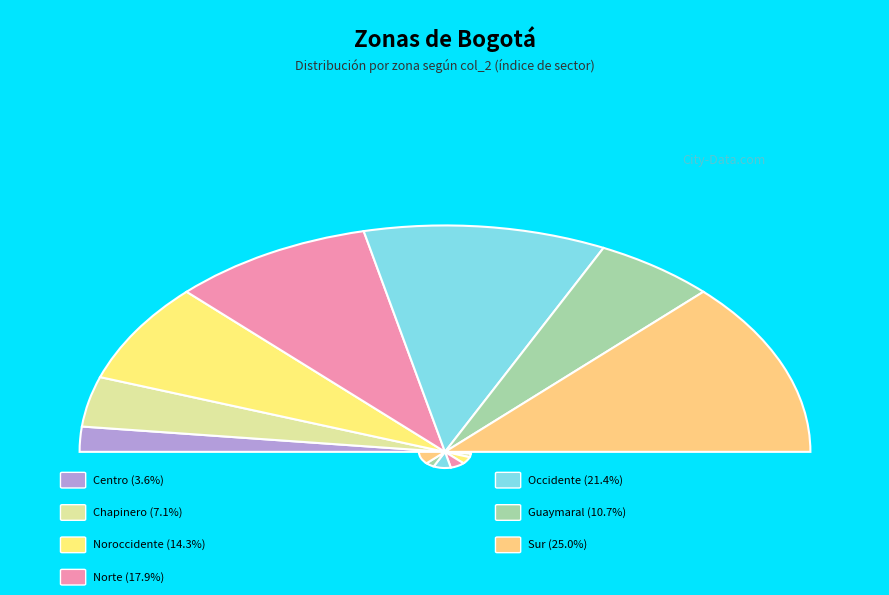

To the nearest percent, what portion does Norte represent?

18%